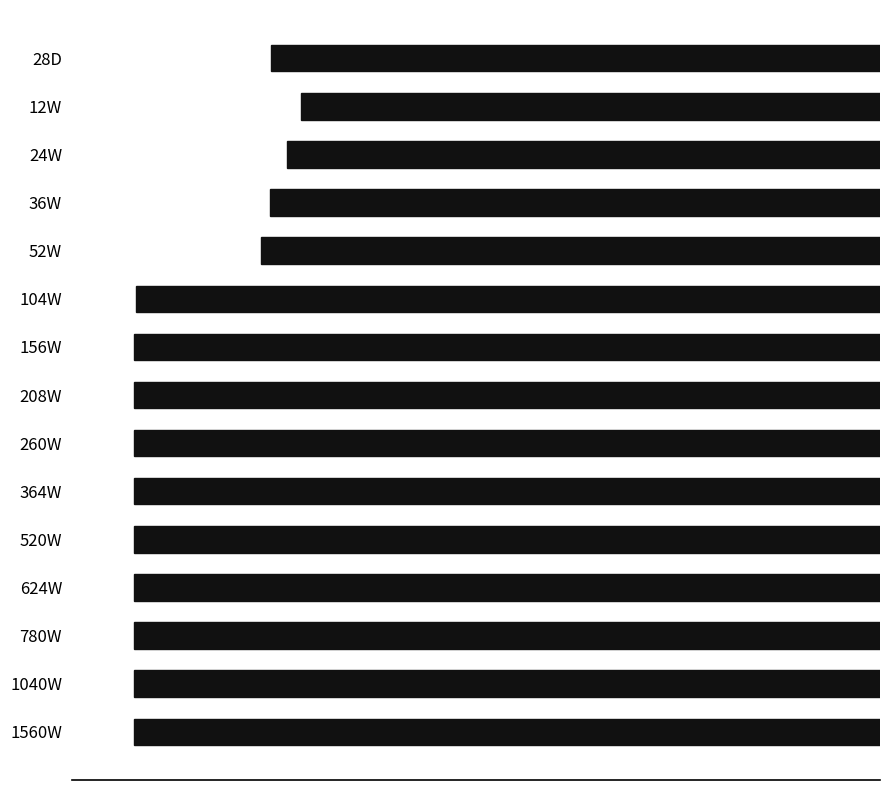

Count the number of categories in the chart.

15